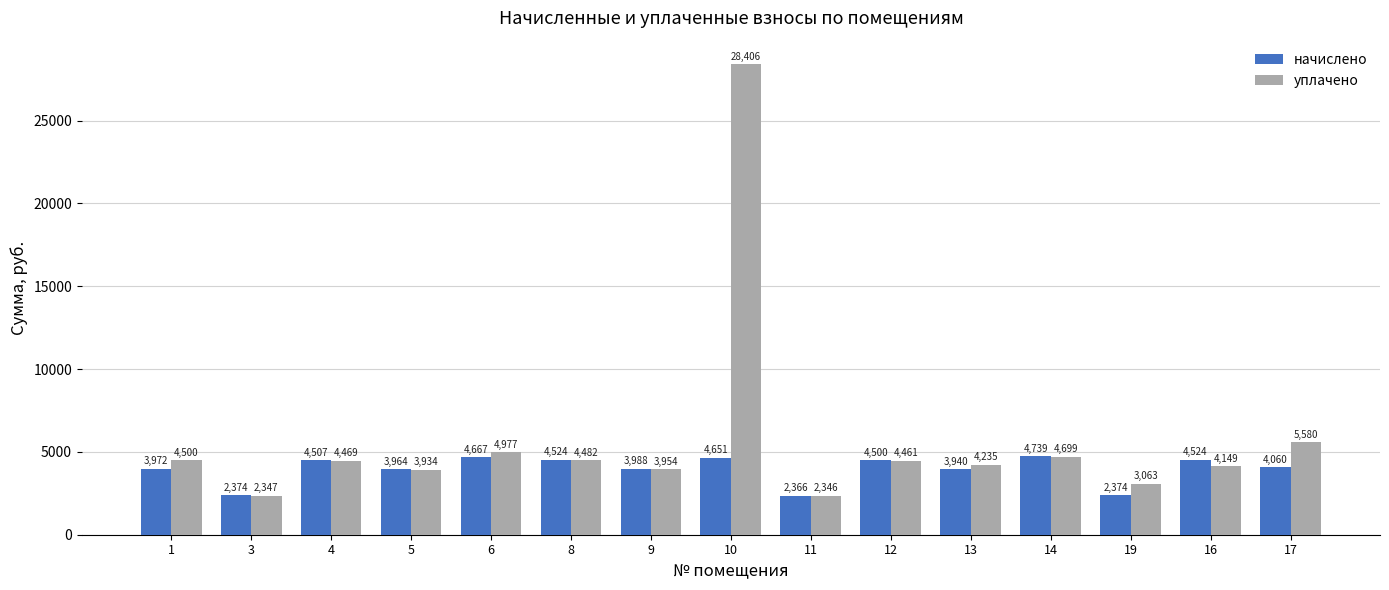

Which category has the lowest value in the начислено series?

11